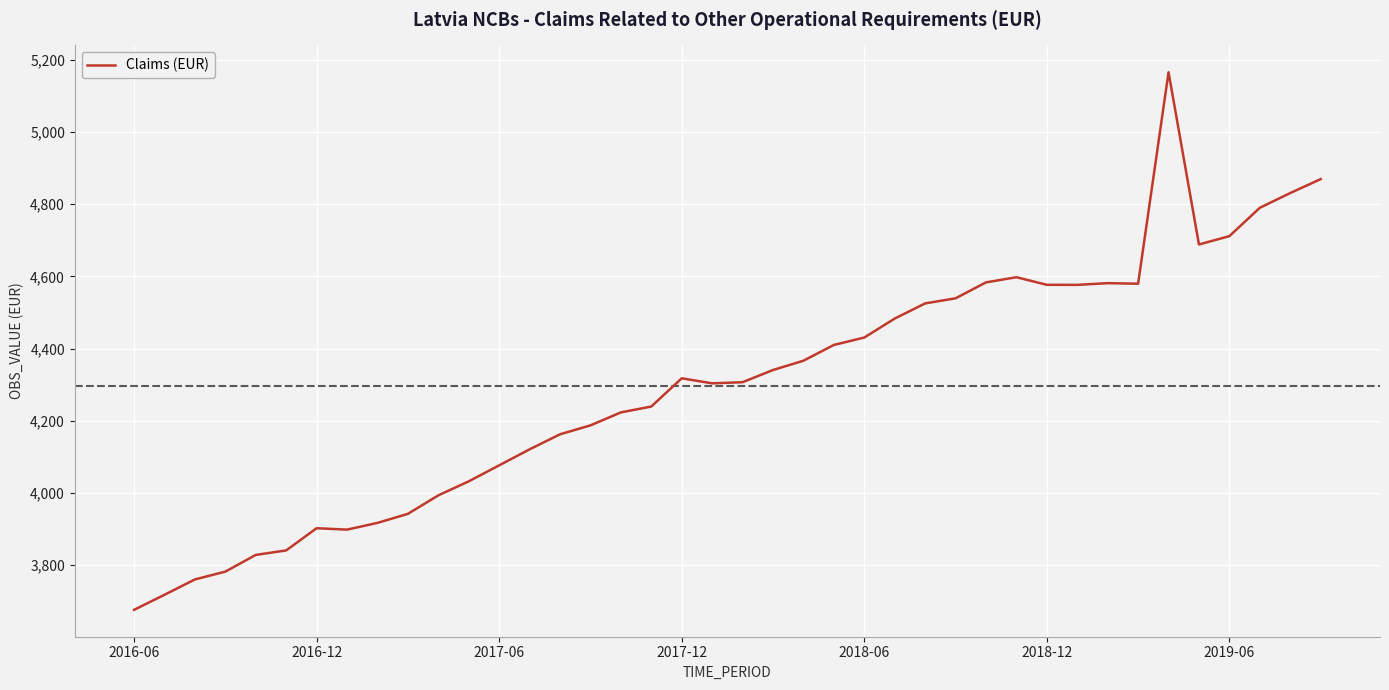

What is the maximum value shown in the chart?

5165.7